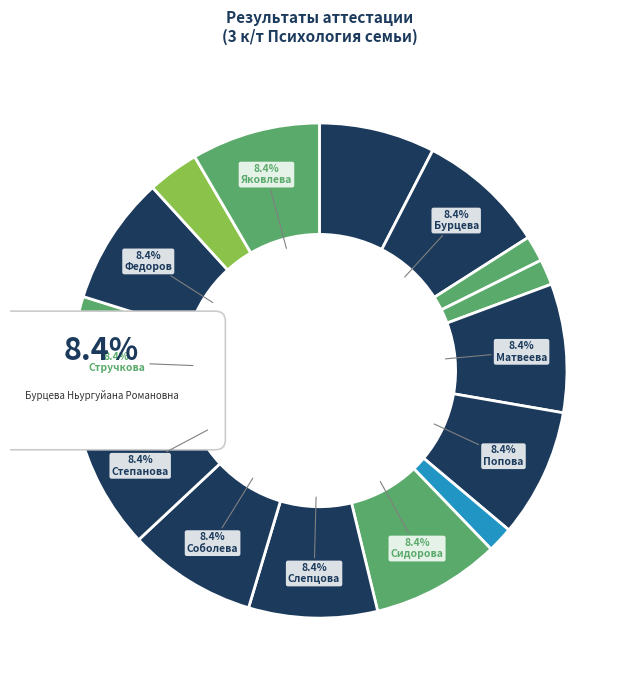

To the nearest percent, what is the average slice percentage?

7%